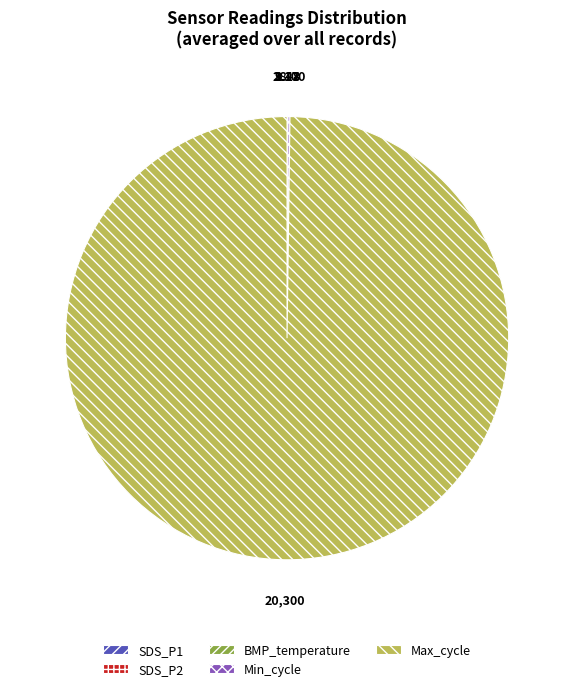

What is the majority slice?

Max_cycle